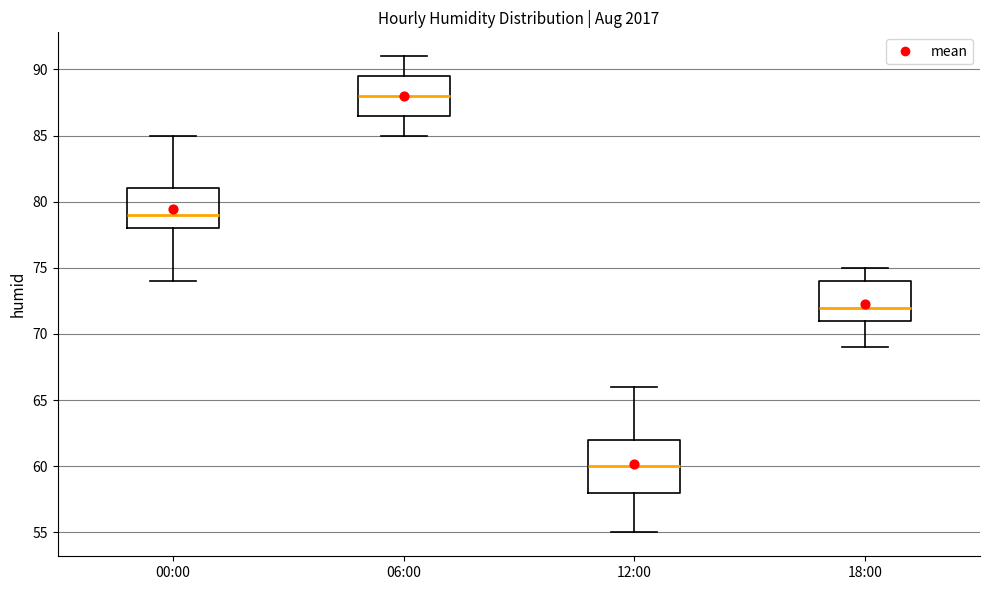

Reading left to right, read every box against the y-axis: the position of its median line, the range the box covers, and the ends of its whiskers. The values are not printed on the chart, so give them approximately, as read against the axis.

00:00: median 79.0, box 78.0 to 81.0, whiskers 74.0 to 85.0
06:00: median 88.0, box 86.5 to 89.5, whiskers 85.0 to 91.0
12:00: median 60.0, box 58.0 to 62.0, whiskers 55.0 to 66.0
18:00: median 72.0, box 71.0 to 74.0, whiskers 69.0 to 75.0